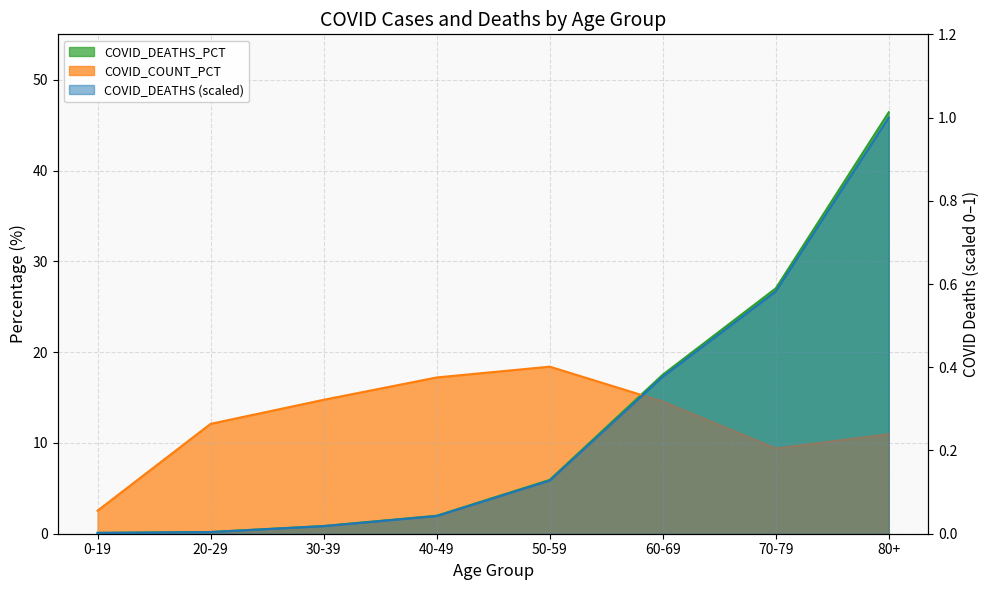

Is it true that COVID_DEATHS_PCT equals 46.4 at 80+?

True